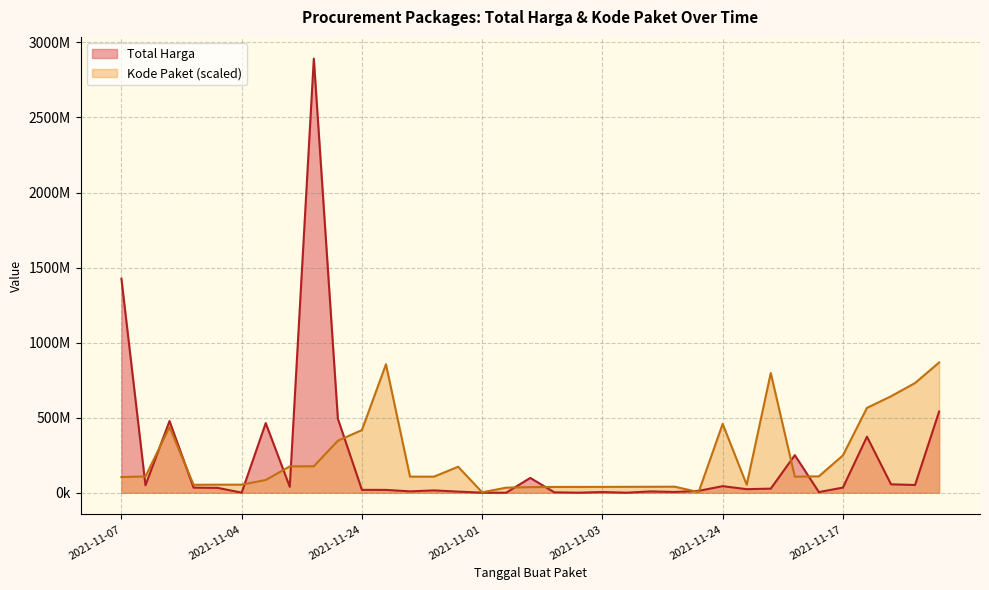

Which category has the highest value in the Kode Paket series?

2021-12-09